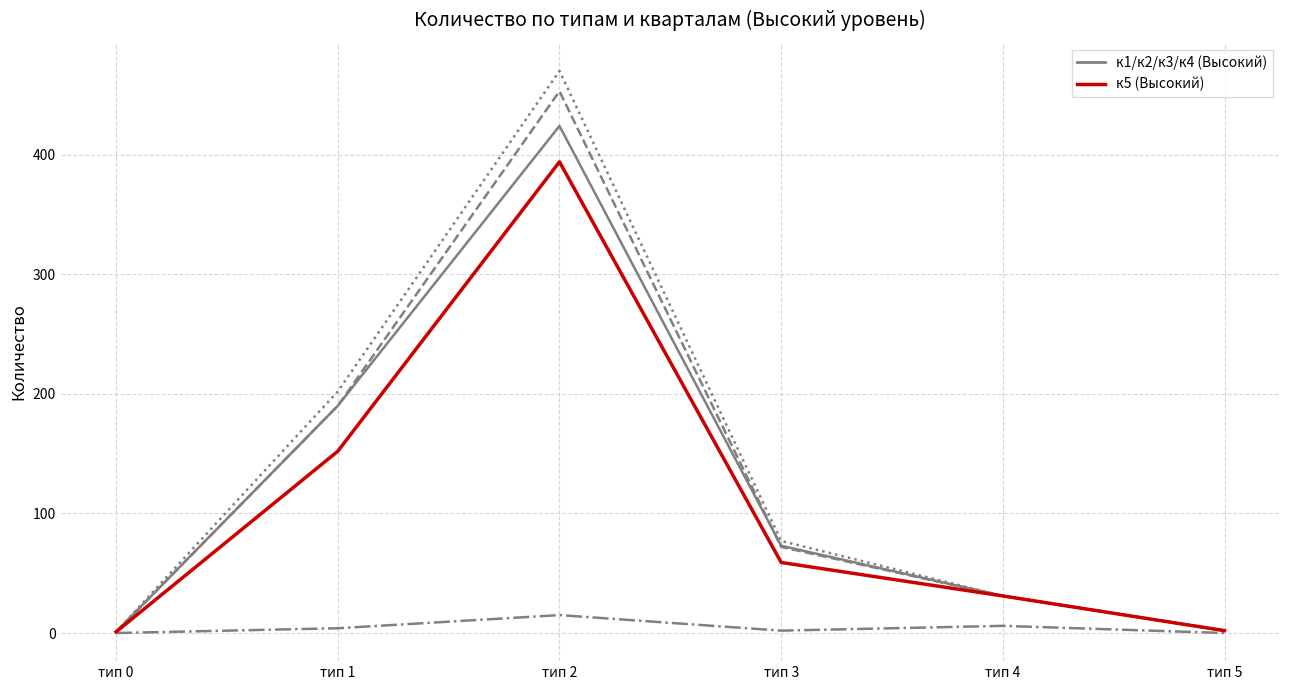

At which category is the sum across all series the highest?

тип 2